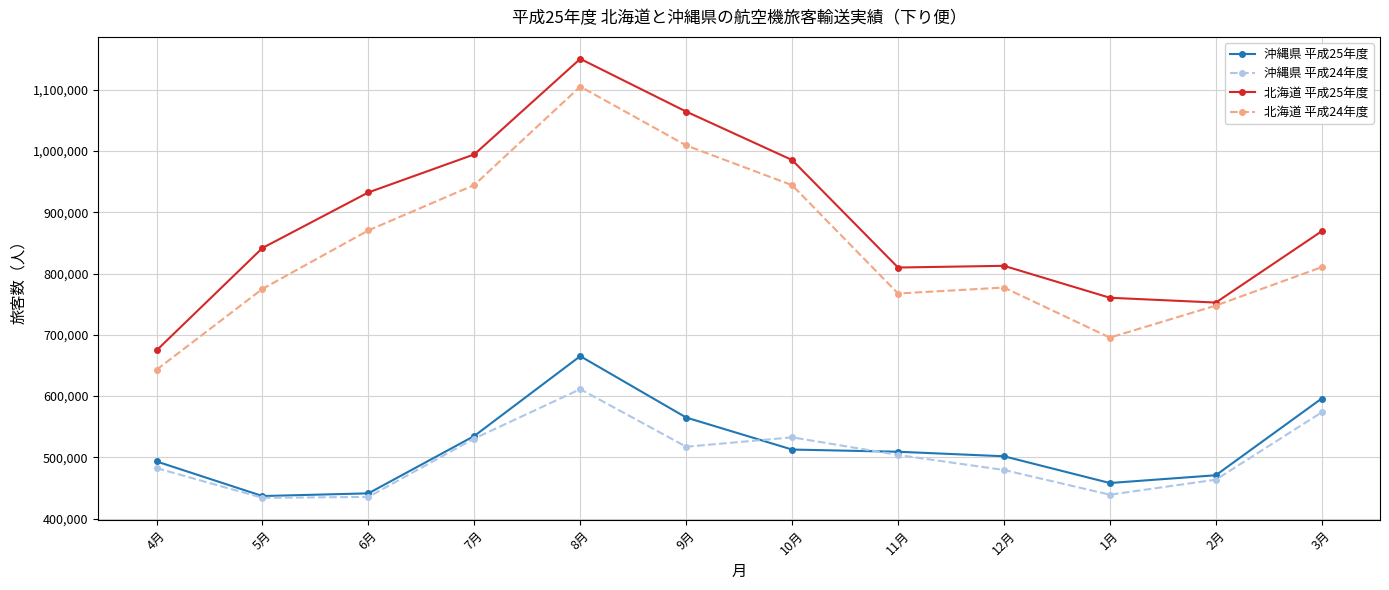

How many lines are shown in the chart?

4